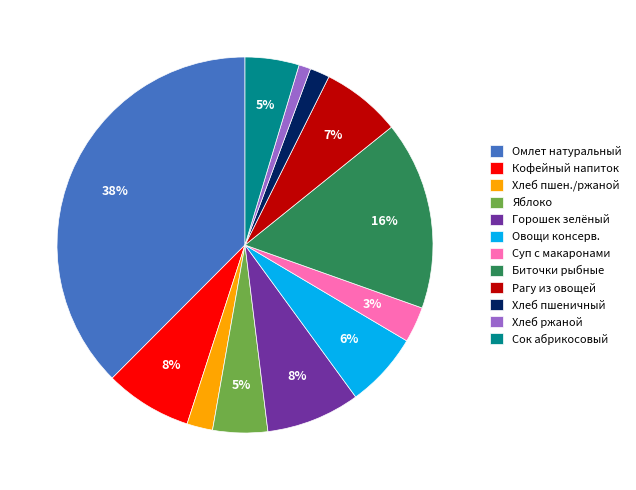

What is the ratio of the value at Хлеб пшен./ржаной to the value at Суп с макаронами?

0.7